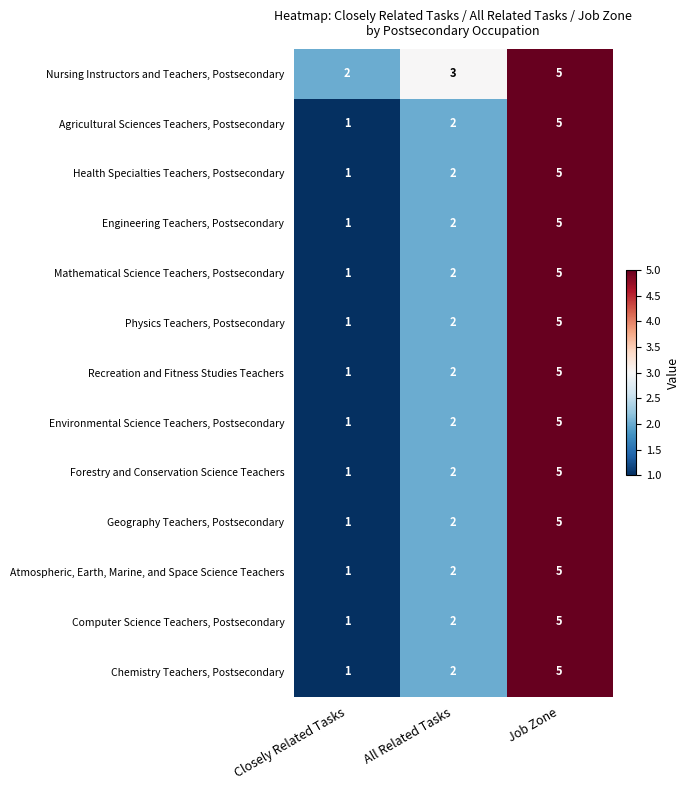

How many data points does each series have?

3